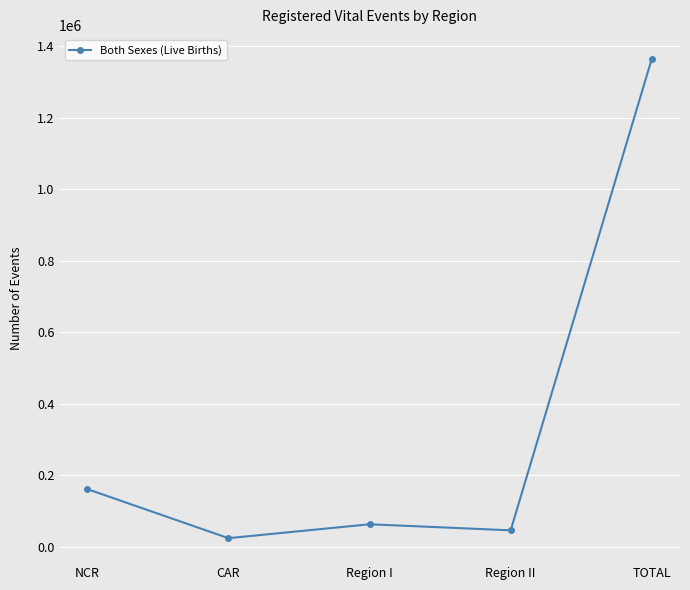

Does the chart display data point markers on the line(s)?

Yes